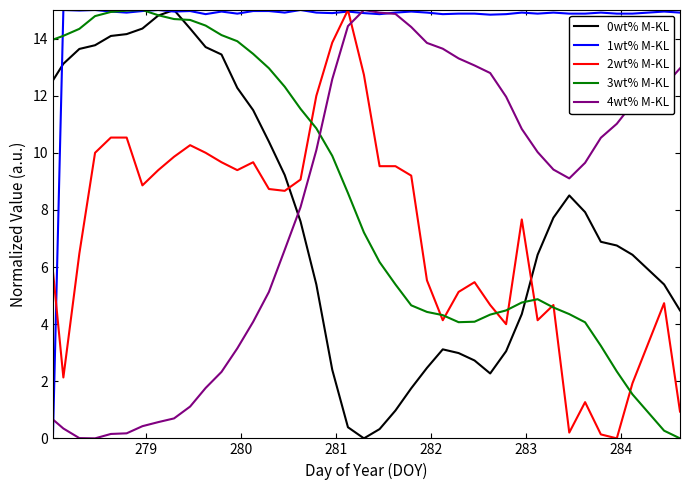

At how many categories does at least one series exceed 3?

40